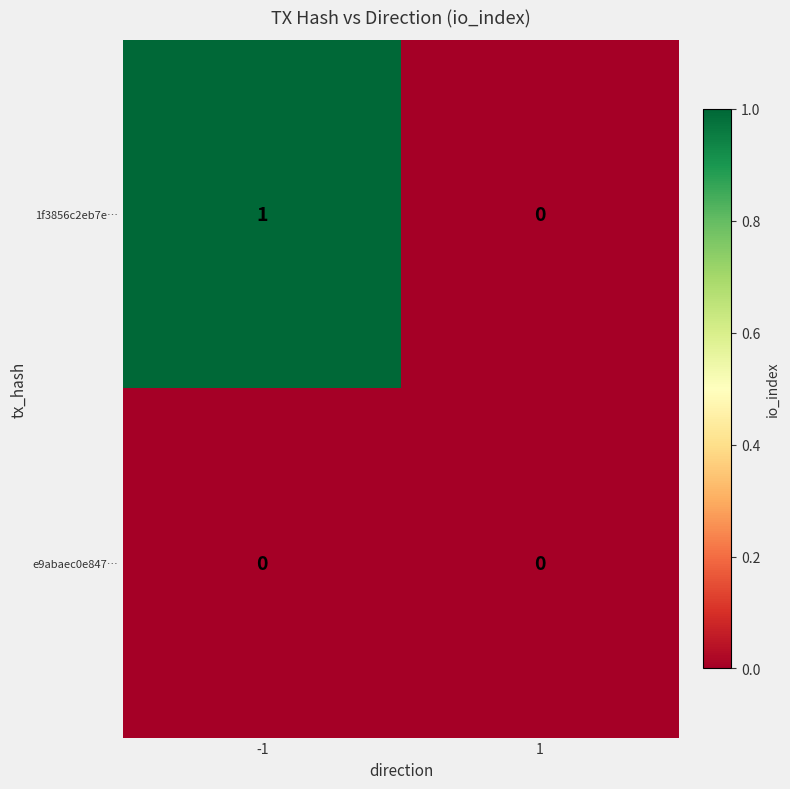

Rank the series by their average value, from highest to lowest.

1f3856c2eb7e…, e9abaec0e847…